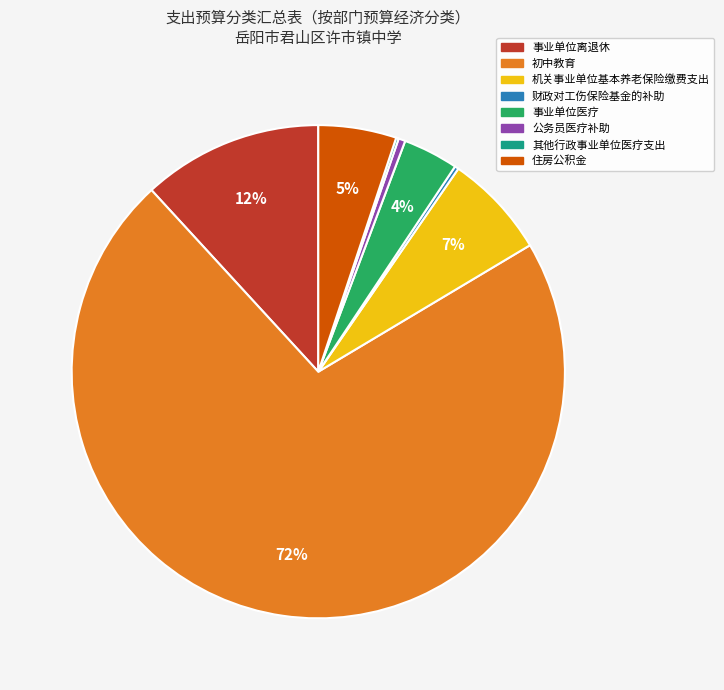

Does 机关事业单位基本养老保险缴费支出 represent more than half of the total?

No